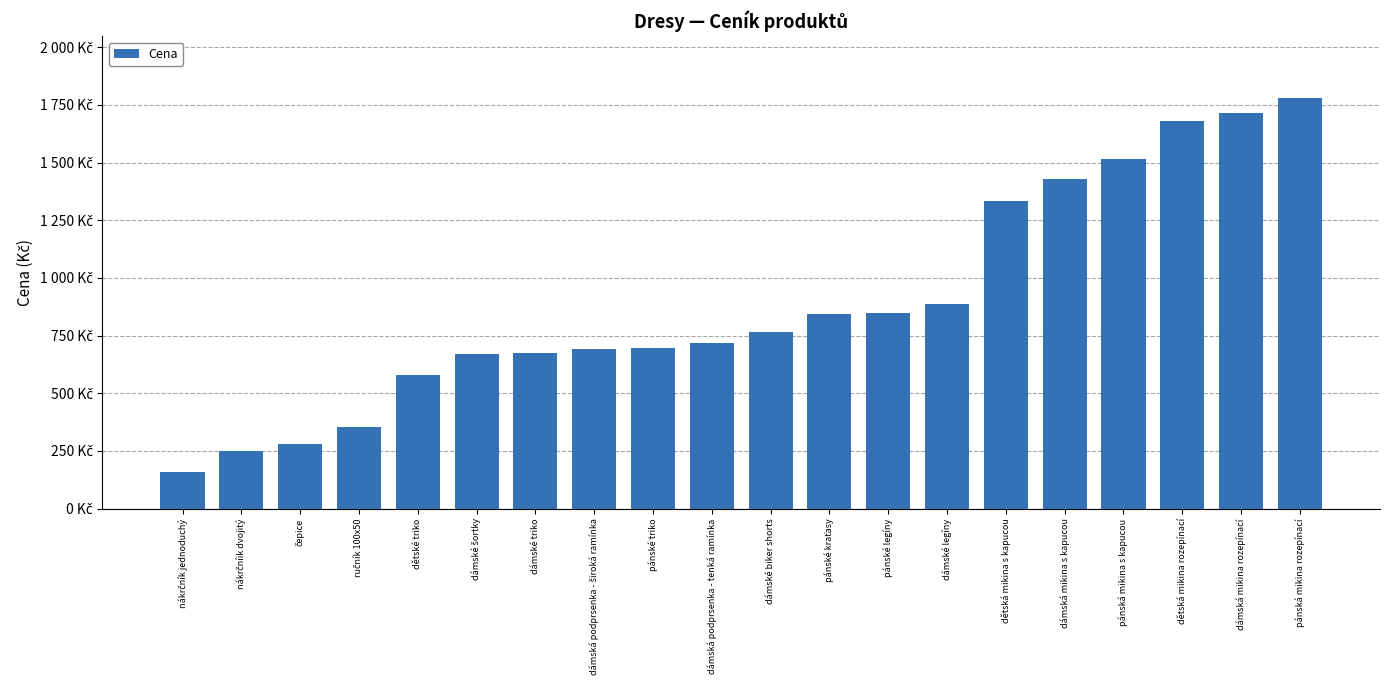

List the labels in order of value, smallest first.

nákrčník jednoduchý, nákrčníik dvojitý, čepice, ručník 100x50, dětské triko, dámské šortky, dámské triko, dámská podprsenka - široká ramínka, pánské triko, dámská podprsenka - tenká ramínka, dámské biker shorts, pánské kraťasy, pánské legíny, dámské legíny, dětská mikina s kapucou, dámská mikina s kapucou, pánská mikina s kapucou, dětská mikina rozepínací, dámská mikina rozepínací, pánská mikina rozepínací